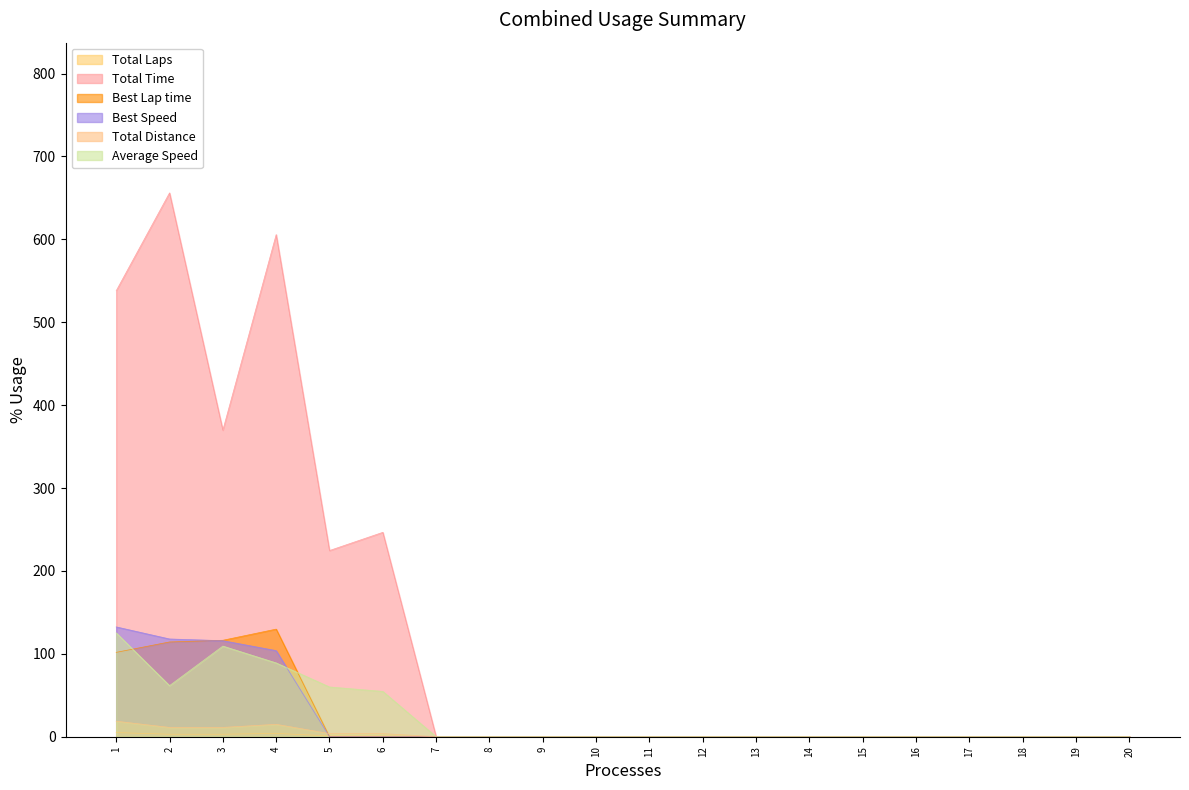

Where is the first local maximum for Total Laps?

4